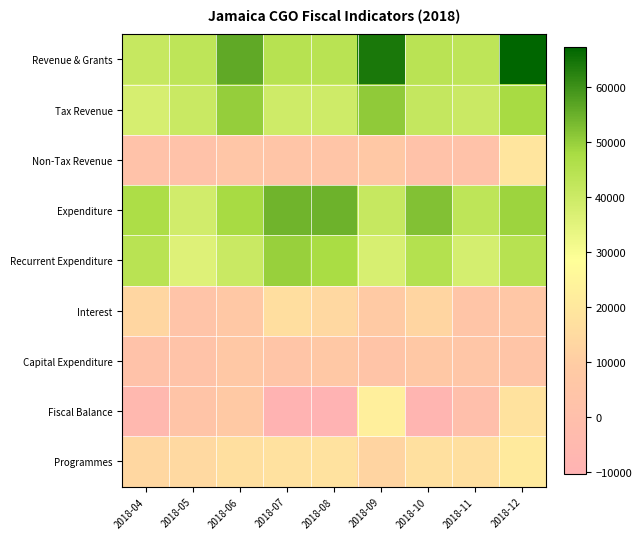

How many series are shown in this chart?

9